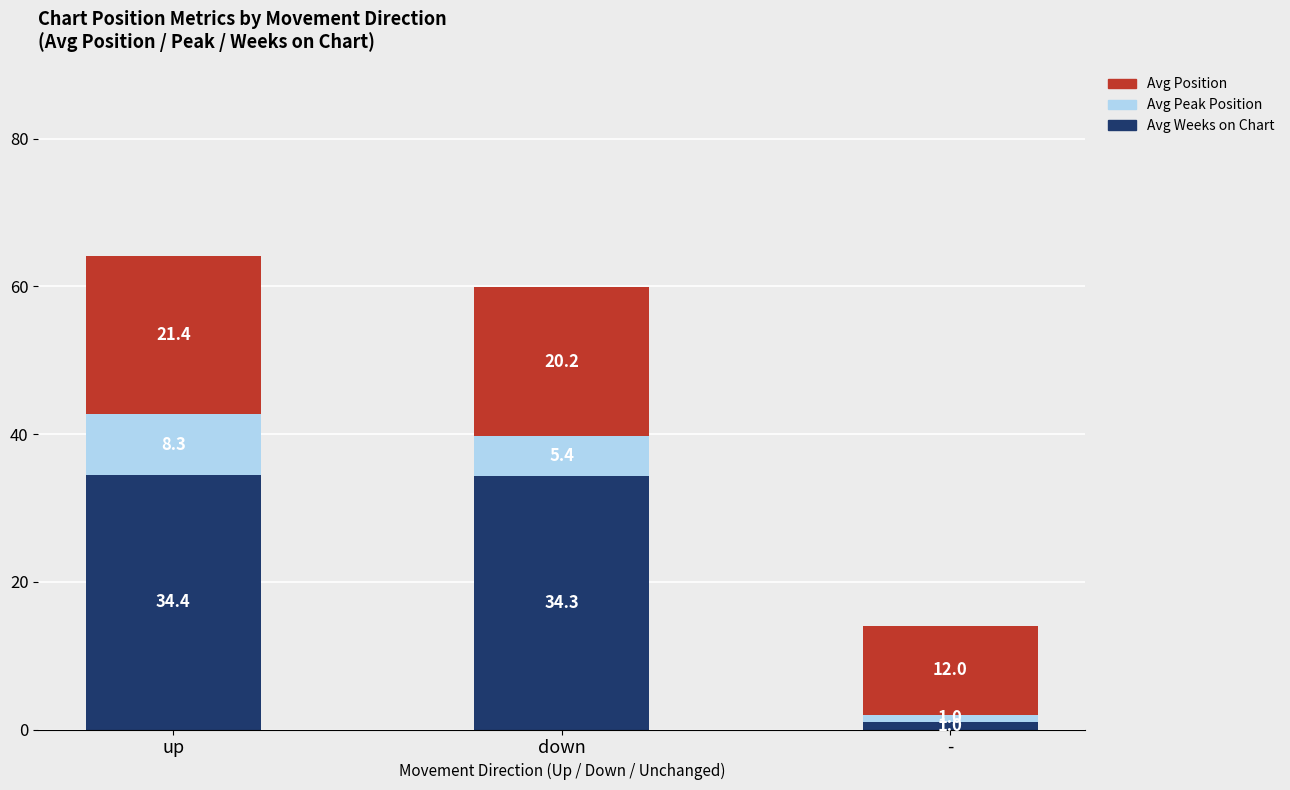

What is the maximum value for Avg Weeks on Chart?

34.4